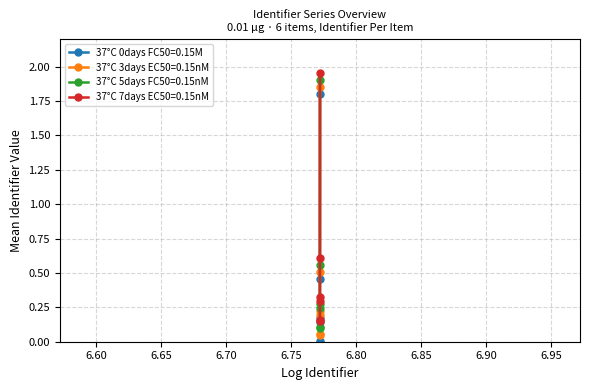

What is the maximum value for 37°C 0days FC50=0.15M?

1.8